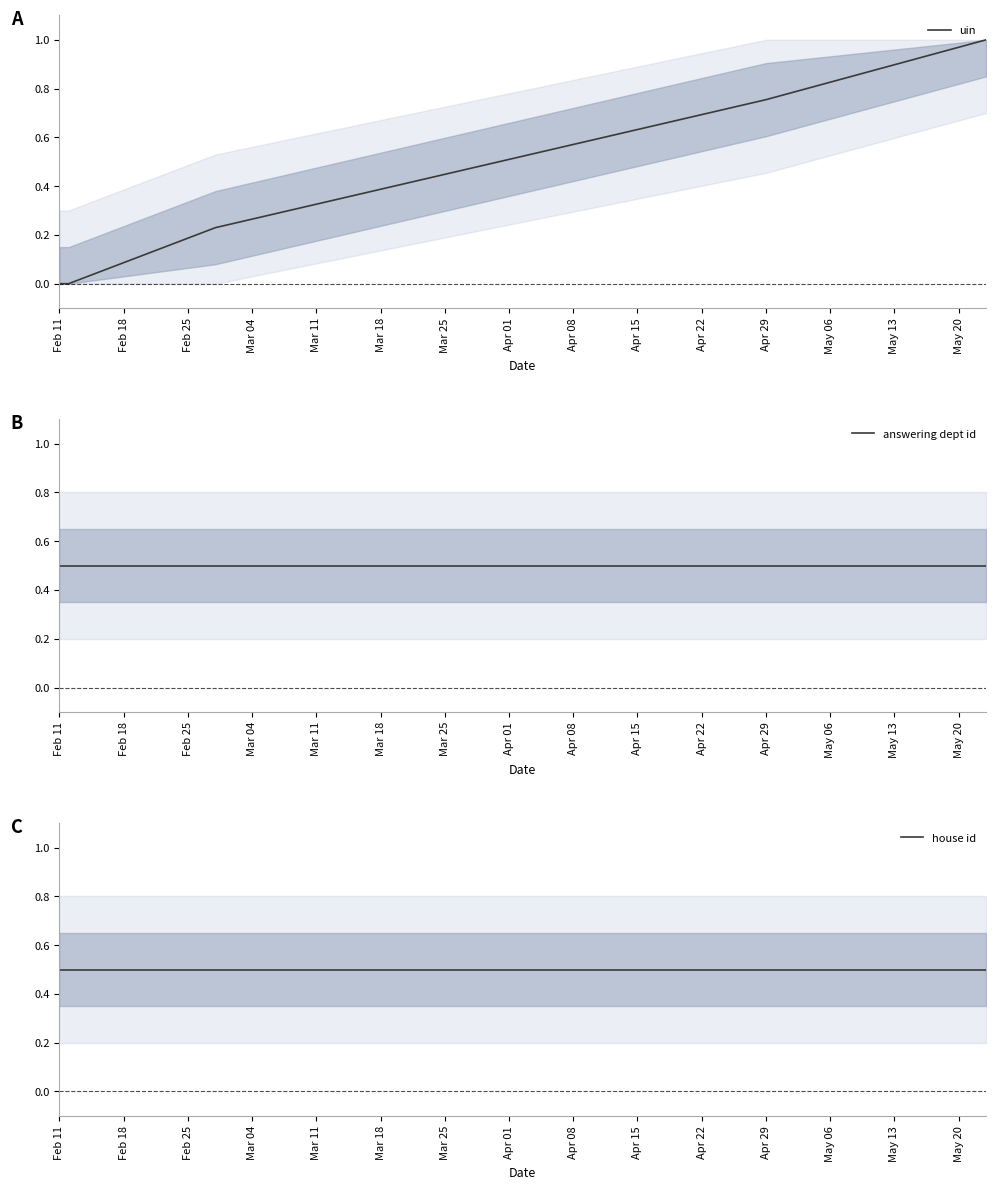

Is this an area chart (filled region under the line)?

No